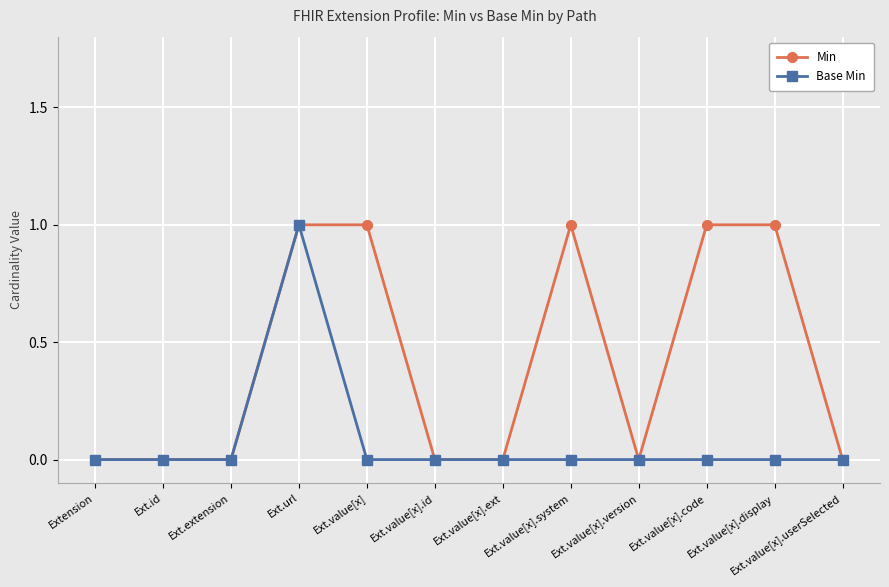

What is the value of the Min point at the 8th from the left?

1